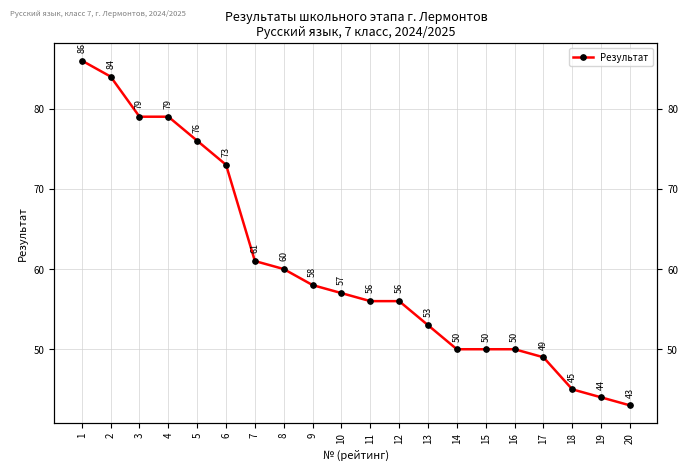

How many distinct data groups are displayed?

1